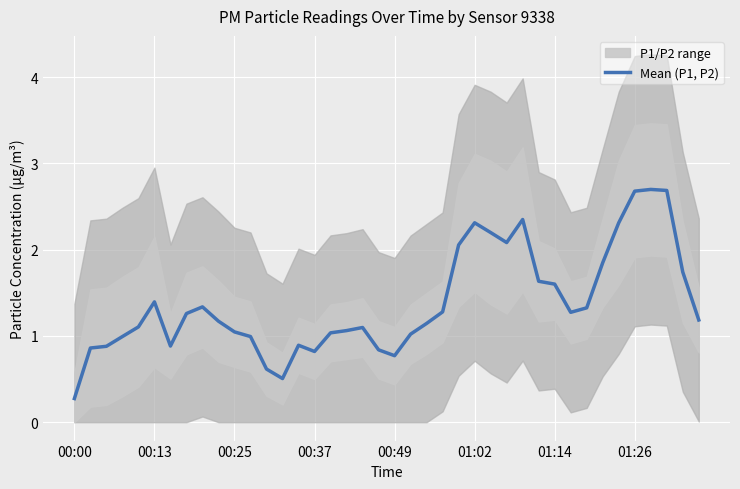

Does the chart display data point markers on the line(s)?

No